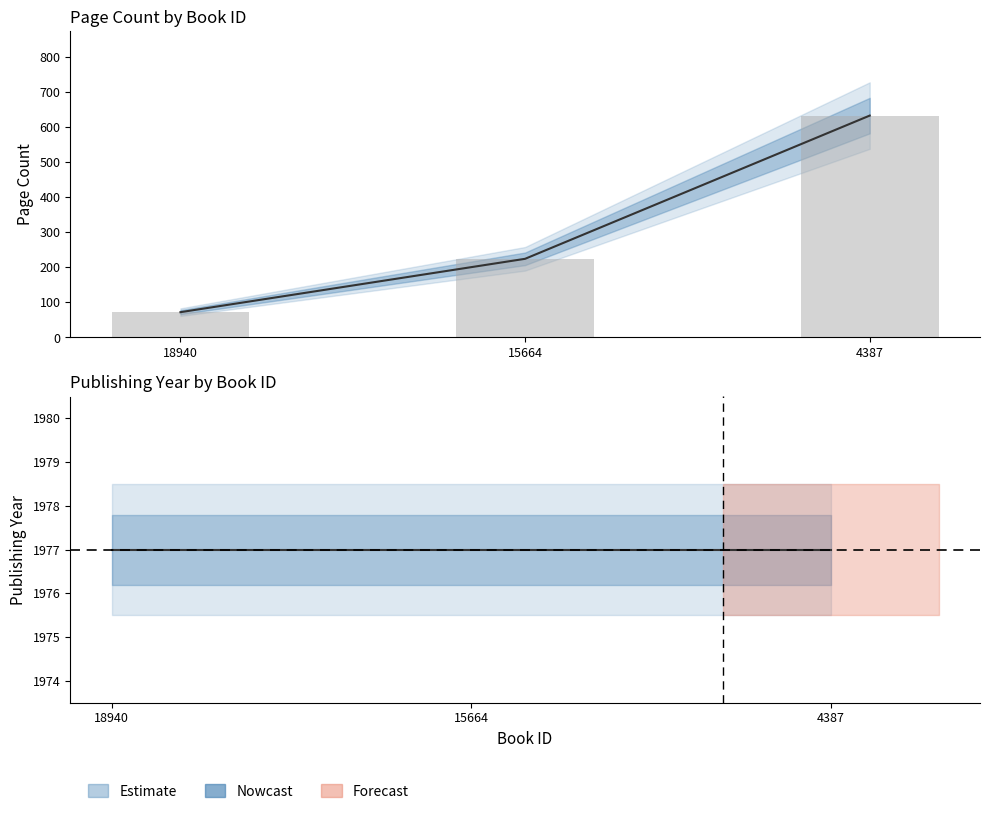

How many bars are there in total?

3